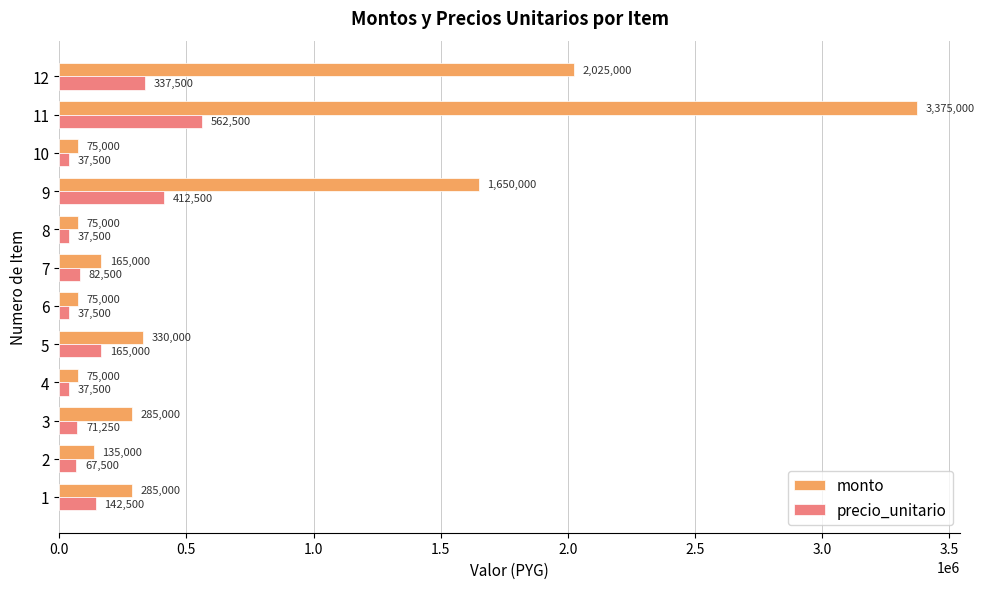

Which series has the largest total across all categories?

monto